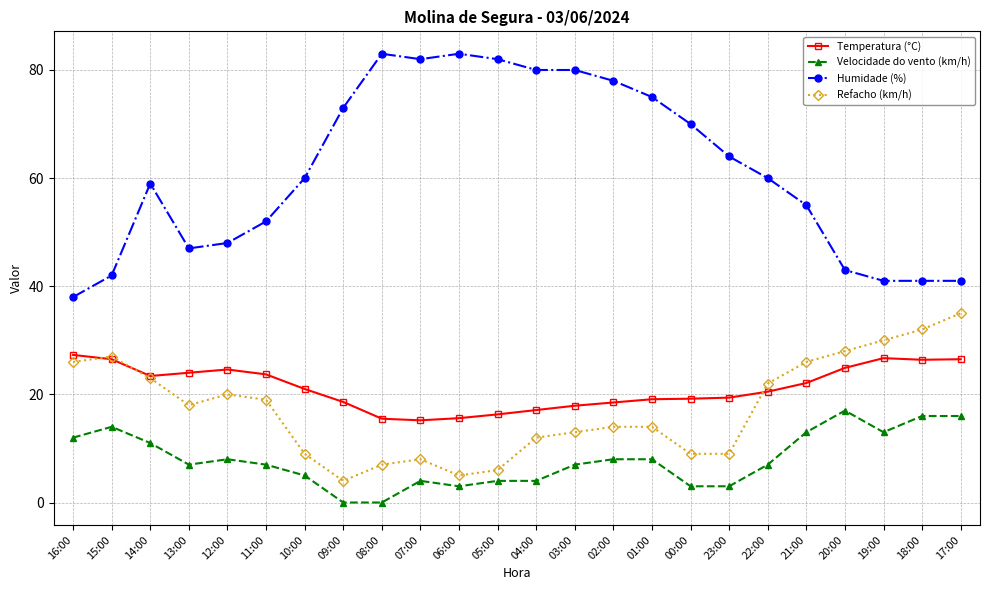

Which series has the largest range (max minus min)?

Humidade (%)